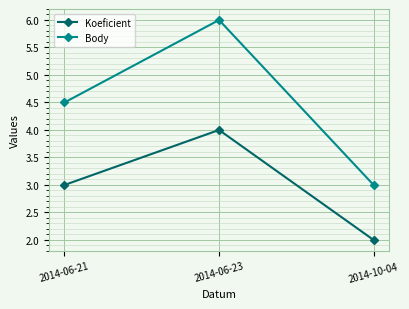

Is this an area chart (filled region under the line)?

No